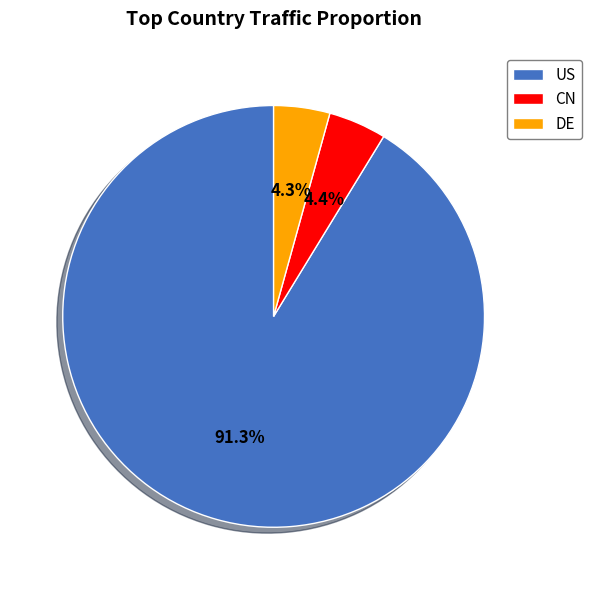

How many segments does this pie chart have?

3